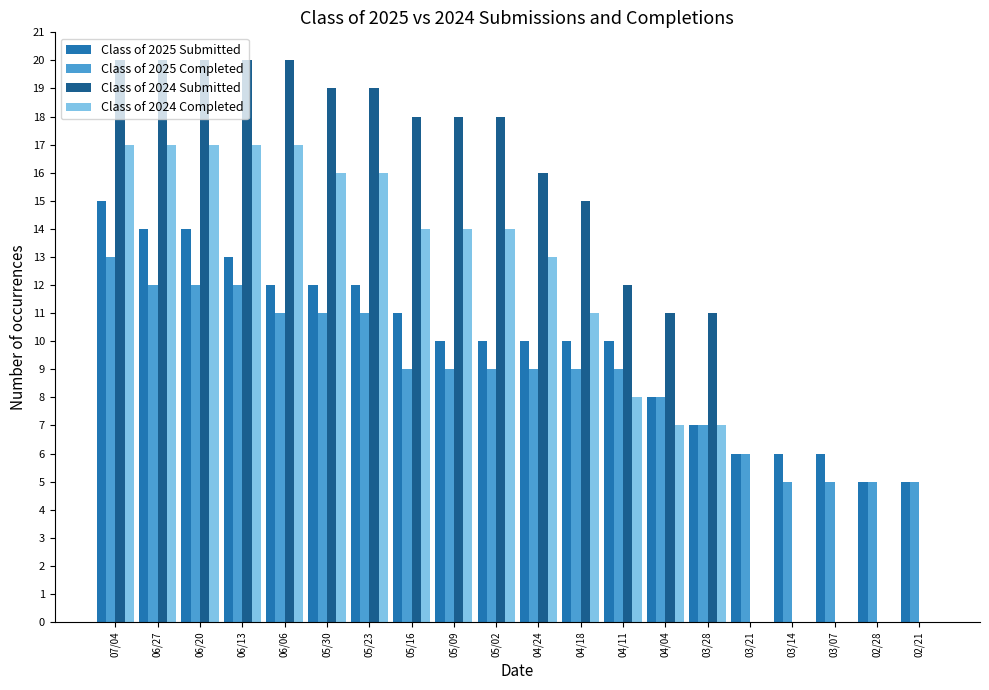

Reading left to right, transcribe all the data shown in this chart.

Class of 2025 Submitted: 15	14	14	13	12	12	12	11	10	10	10	10	10	8	7	6	6	6	5	5
Class of 2025 Completed: 13	12	12	12	11	11	11	9	9	9	9	9	9	8	7	6	5	5	5	5
Class of 2024 Submitted: 20	20	20	20	20	19	19	18	18	18	16	15	12	11	11	0	0	0	0	0
Class of 2024 Completed: 17	17	17	17	17	16	16	14	14	14	13	11	8	7	7	0	0	0	0	0